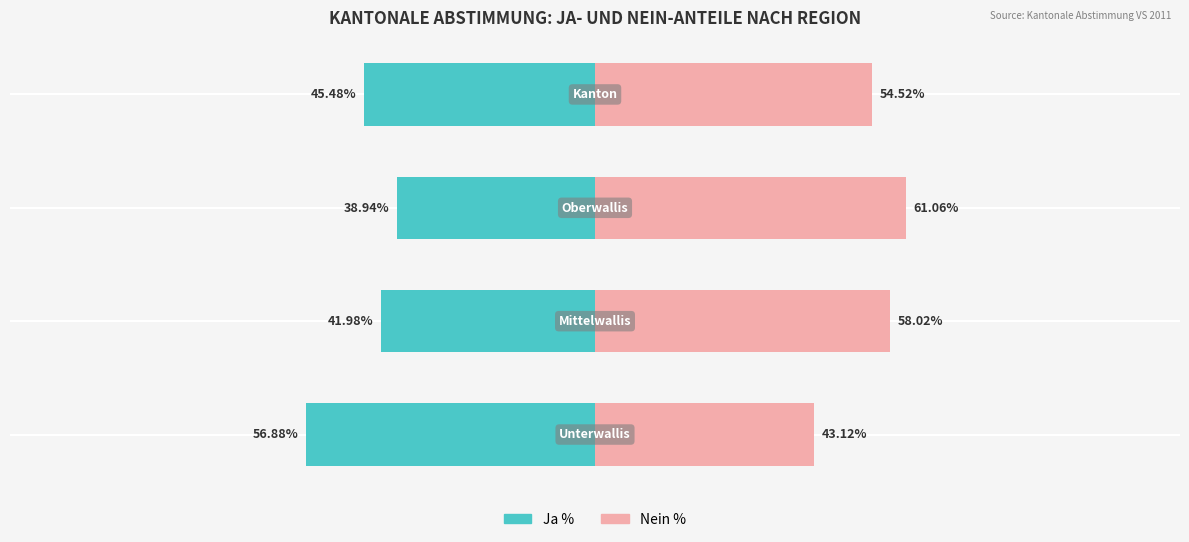

Between 2 and 1, which is larger?

1